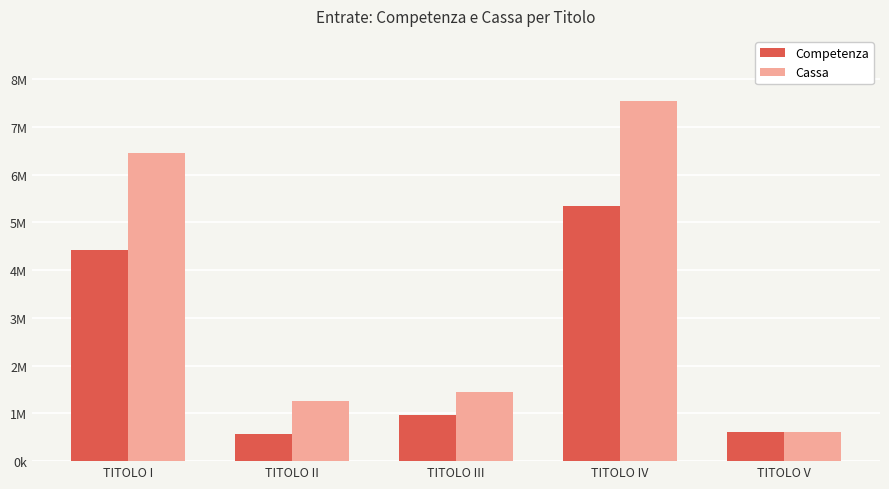

Are the bars grouped side by side (vs. stacked)?

Yes